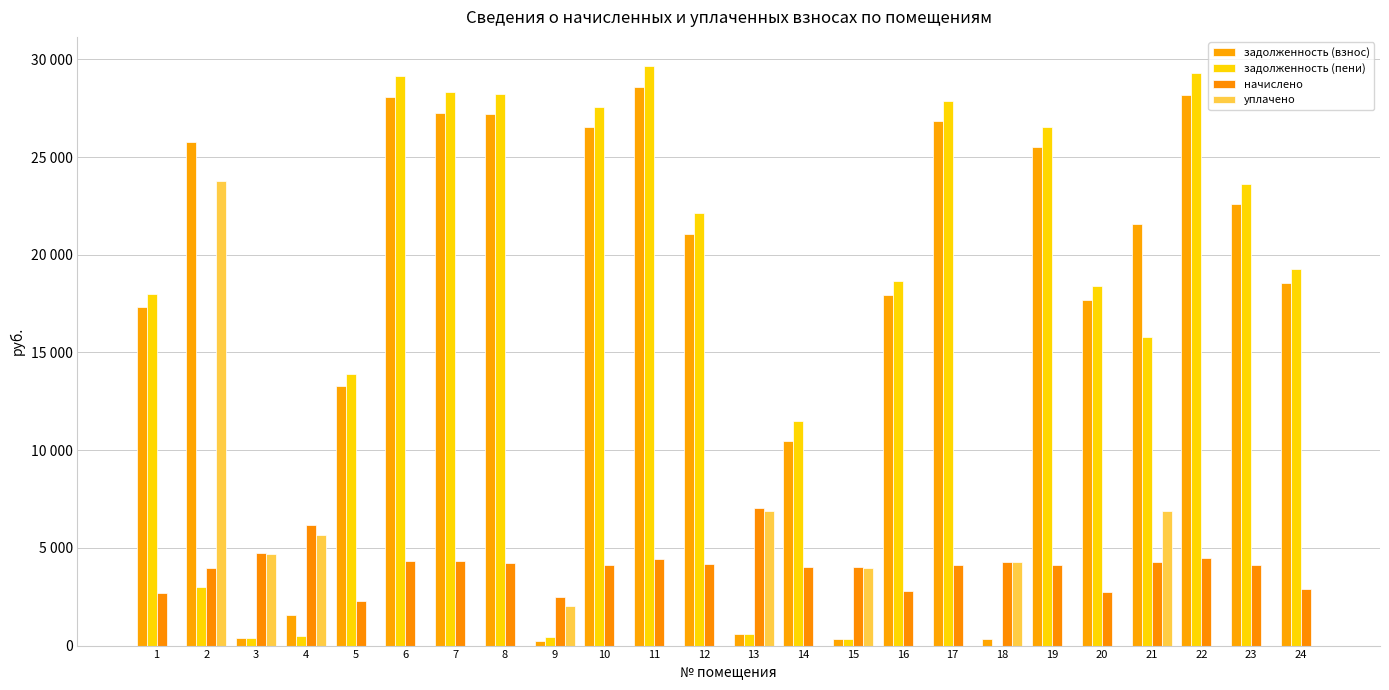

What are all the series names shown in the legend?

задолженность (взнос), задолженность (пени), начислено, уплачено